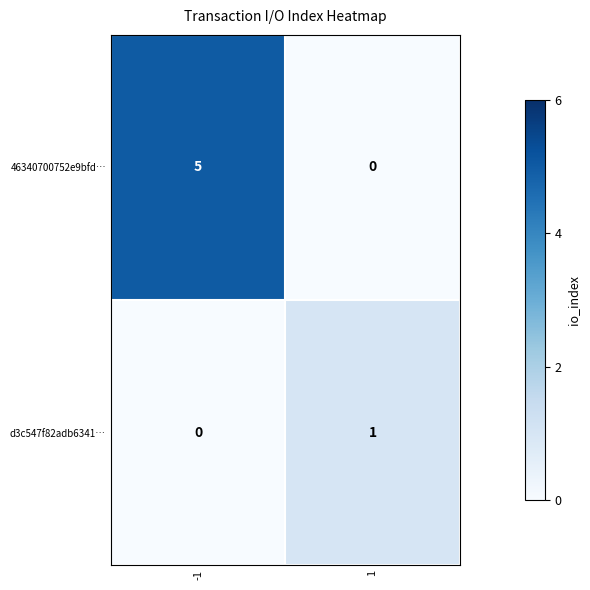

The d3c547f82adb6341… series shows 1 at 1. True or false?

True